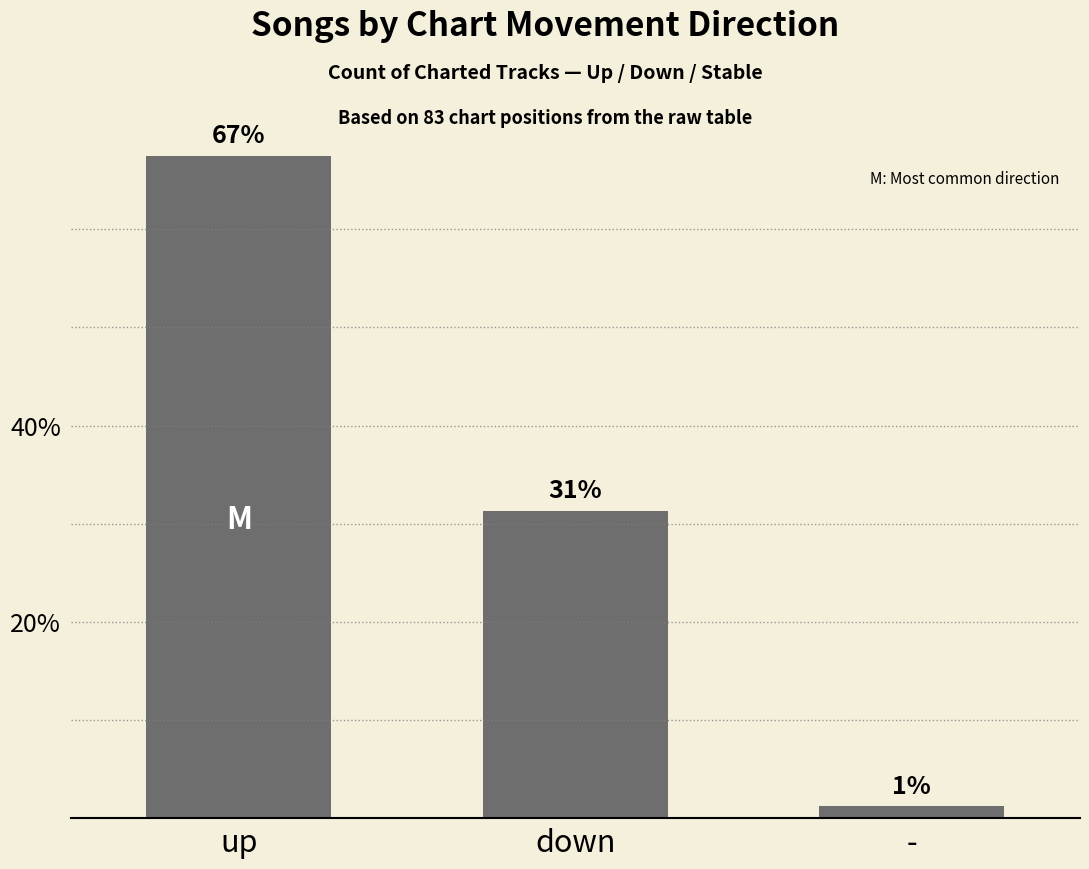

What is the change in value from up to down?

-36.1